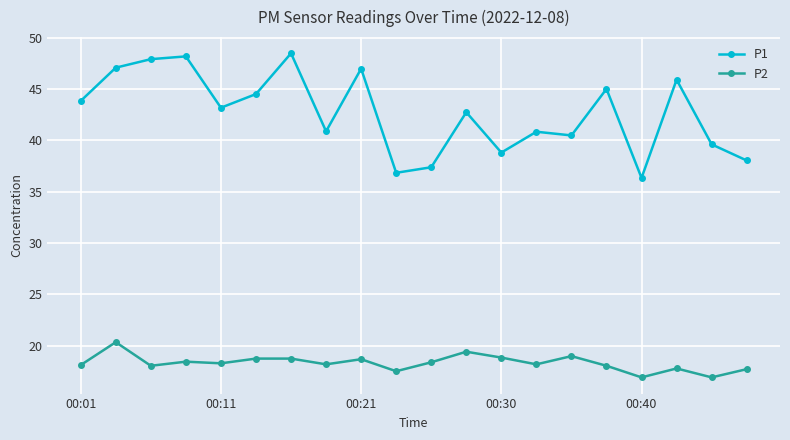

True or false: P1 and P2 intersect in this chart.

False